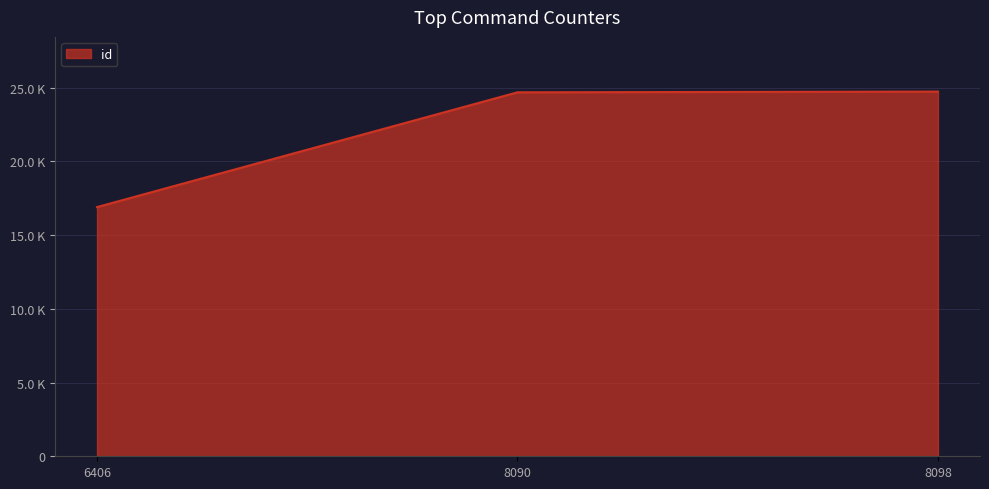

Where is the data nearest to the value 20811?

8090